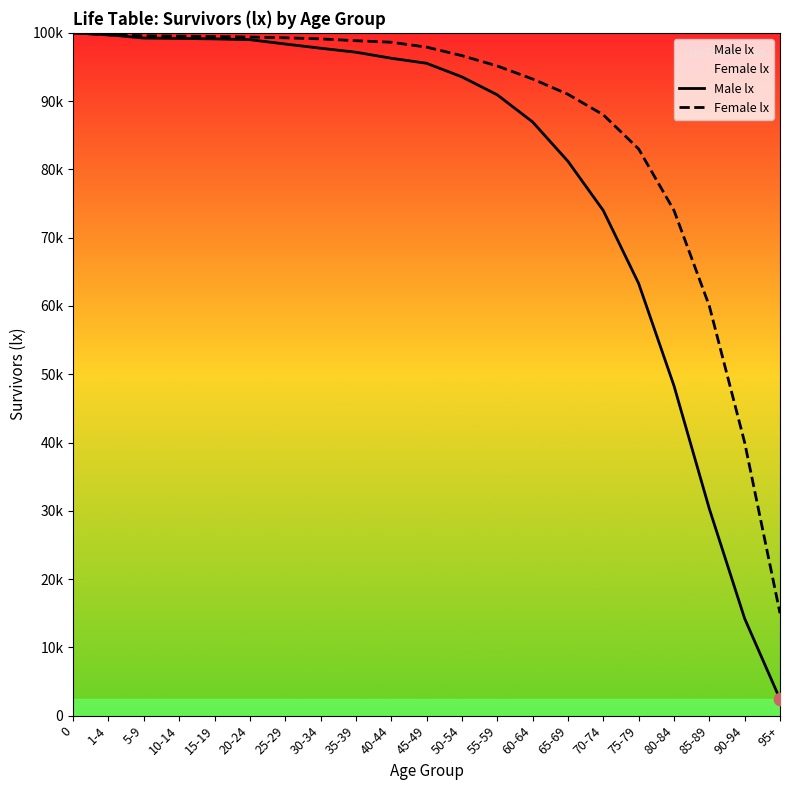

Is the value of Male lx at 60-64 greater than the value of Female lx at 35-39?

No